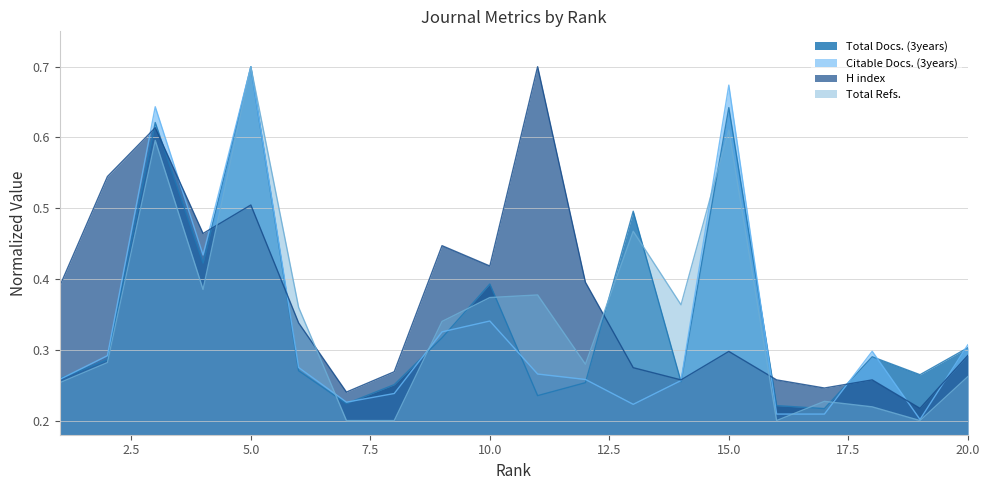

How many lines are shown in the chart?

4